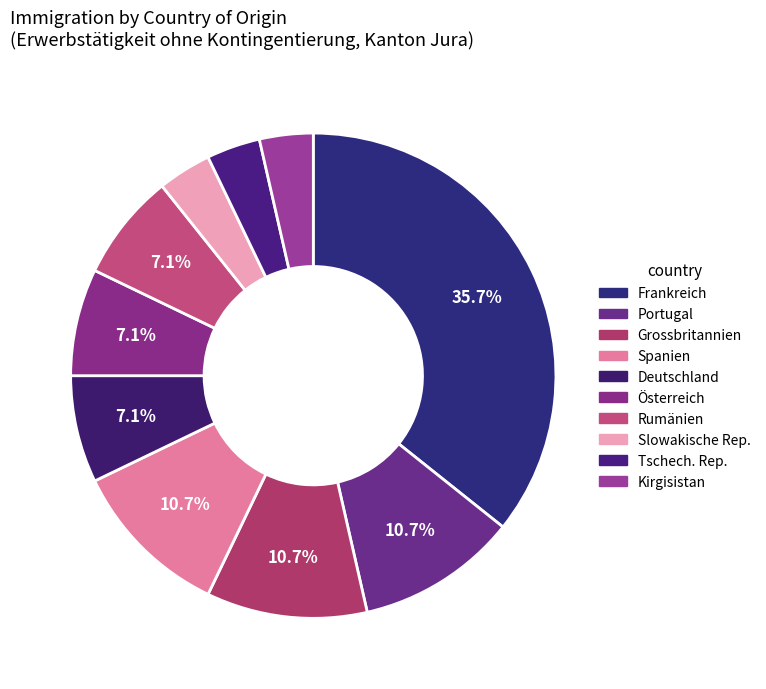

The Portugal slice represents 1% of the pie. True or false?

False